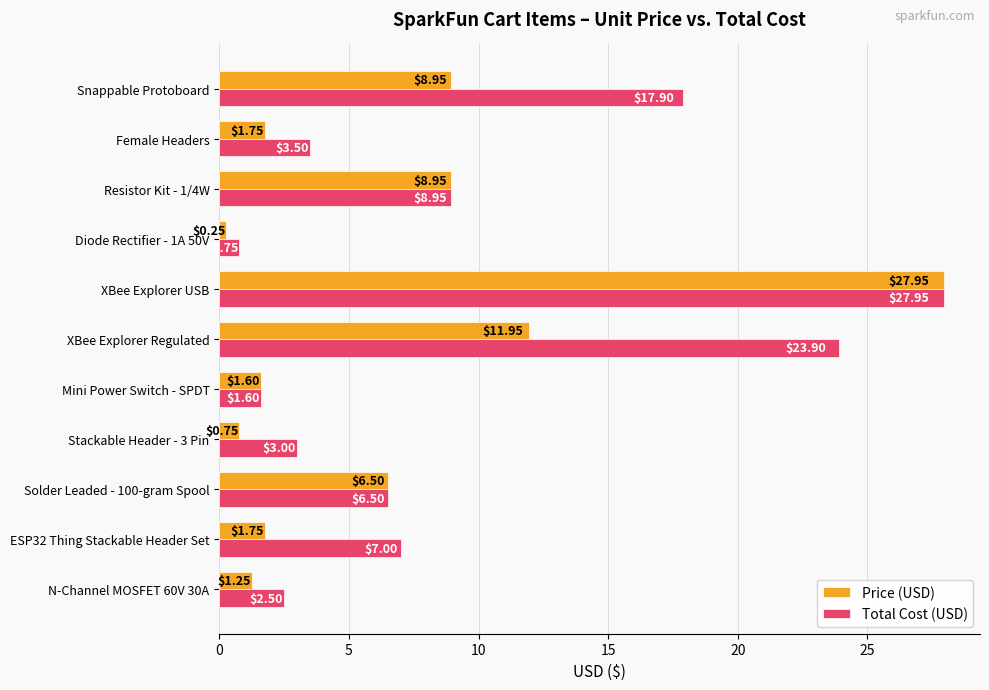

Which label corresponds to the largest value in the chart?

XBee Explorer USB